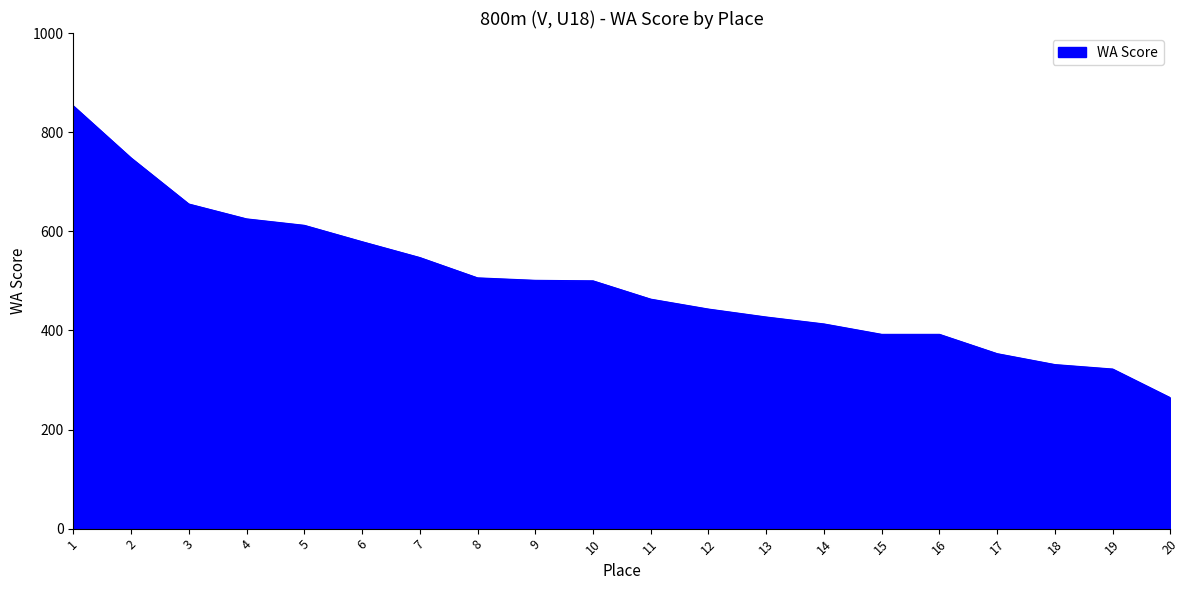

How many lines are shown in the chart?

1